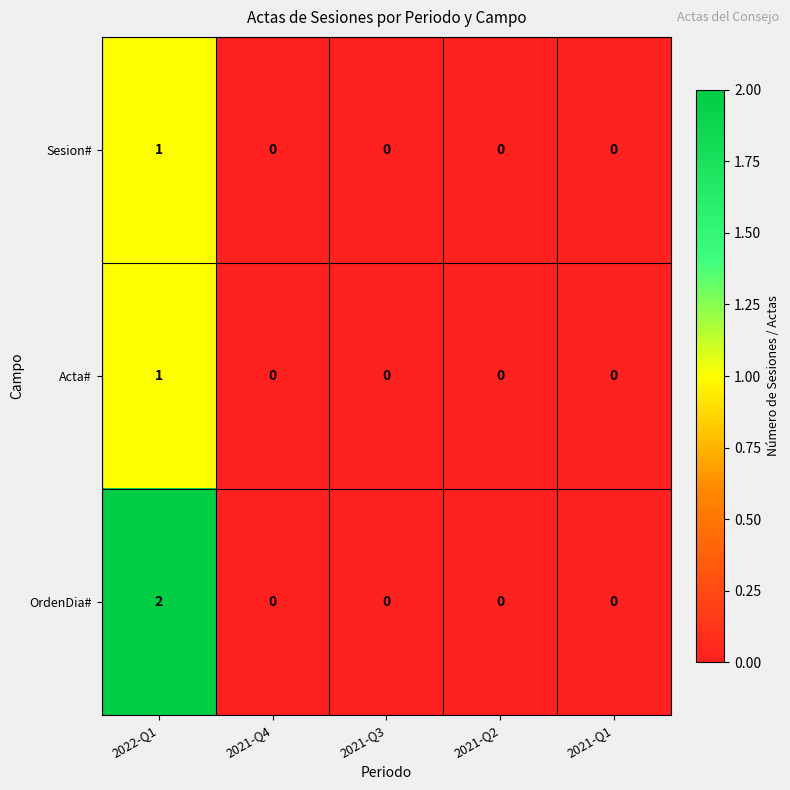

Which series has the largest total across all categories?

OrdenDia#